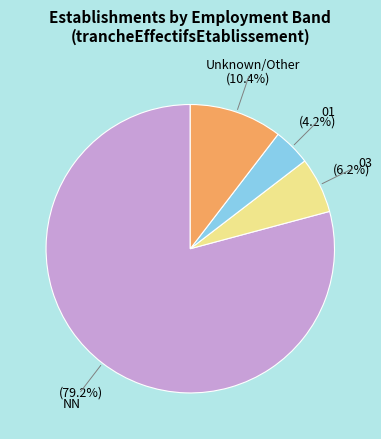

Is there any slice that represents more than half of the pie?

Yes